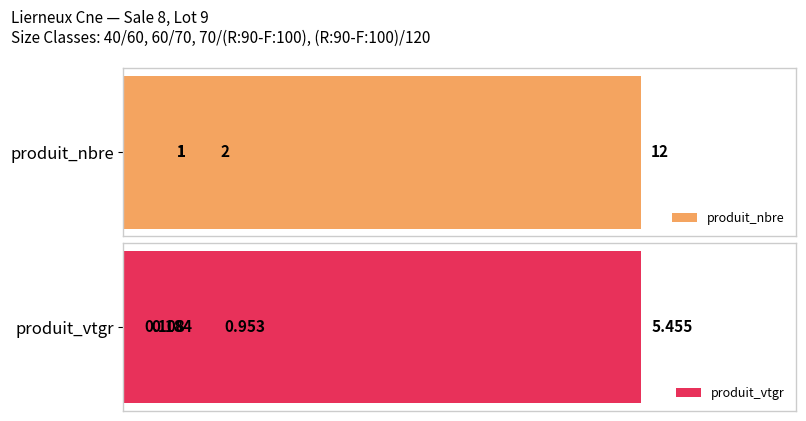

The value of produit_vtgr at 3 is 1.4. True or false?

False